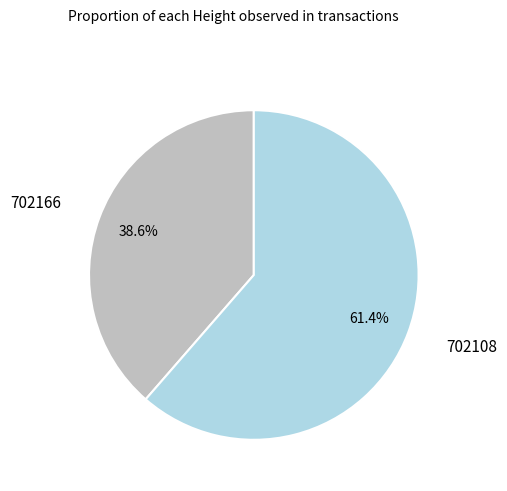

Is there any slice that represents more than half of the pie?

Yes